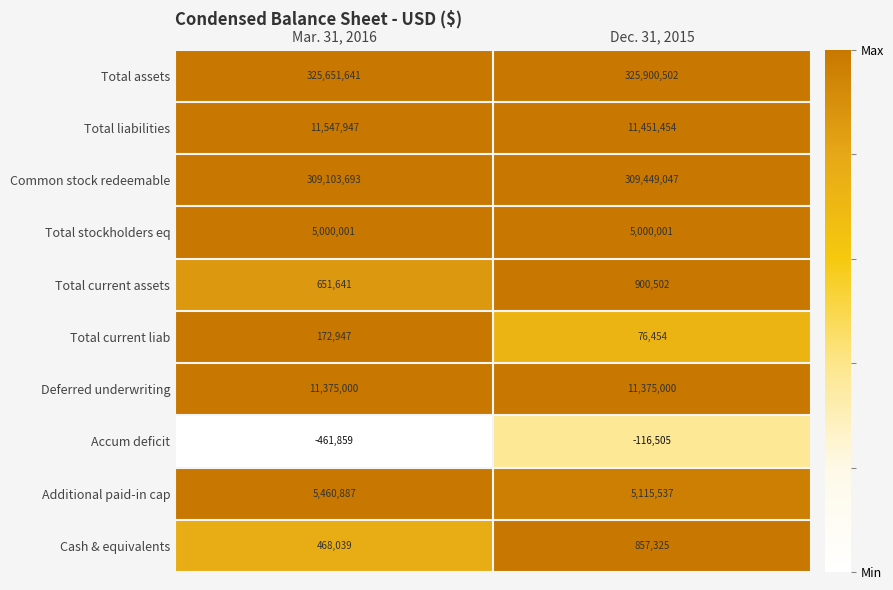

Reading left to right, transcribe all the data shown in this chart.

Total assets: 325651641	325900502
Total liabilities: 11547947	11451454
Common stock redeemable: 309103693	309449047
Total stockholders eq: 5000001	5000001
Total current assets: 651641	900502
Total current liab: 172947	76454
Deferred underwriting: 11375000	11375000
Accum deficit: -461859	-116505
Additional paid-in cap: 5460887	5115537
Cash & equivalents: 468039	857325